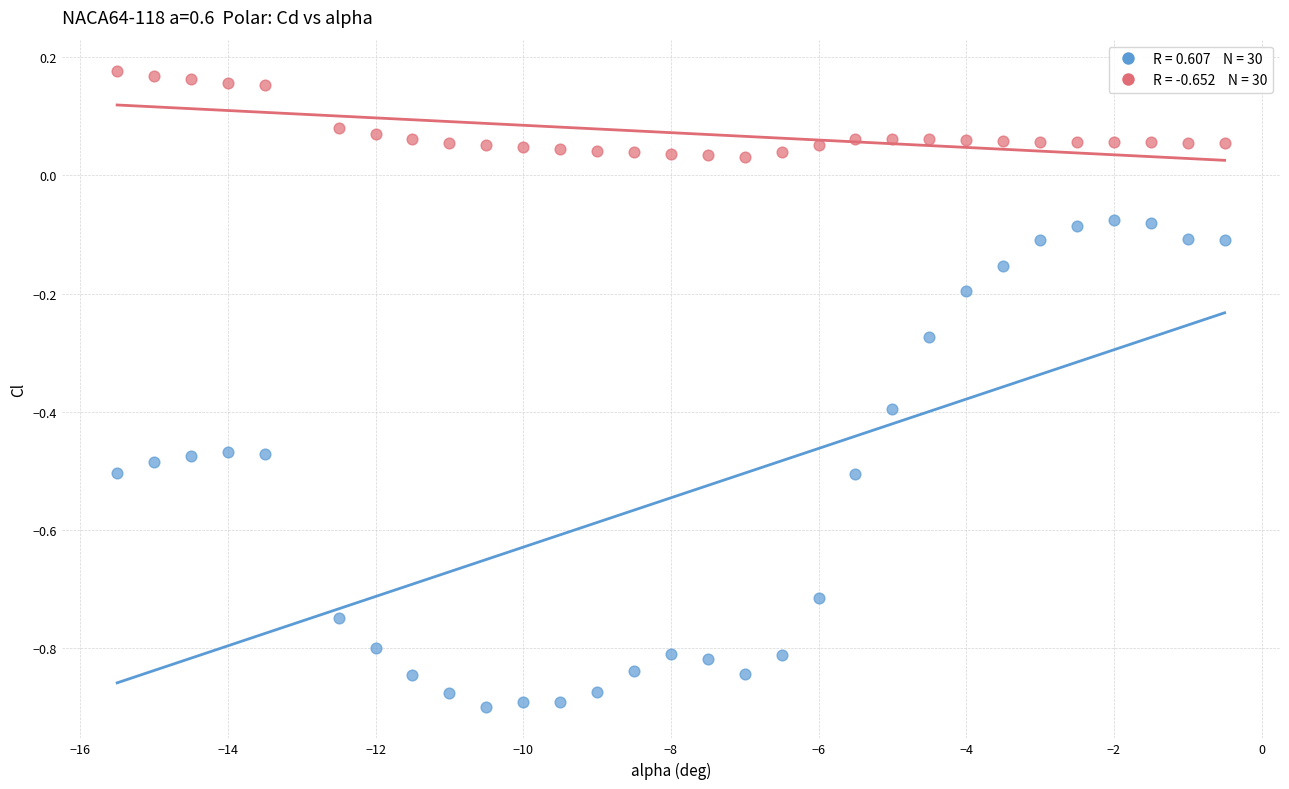

Across all data points, what is the range of X values (max minus min)?

15.0